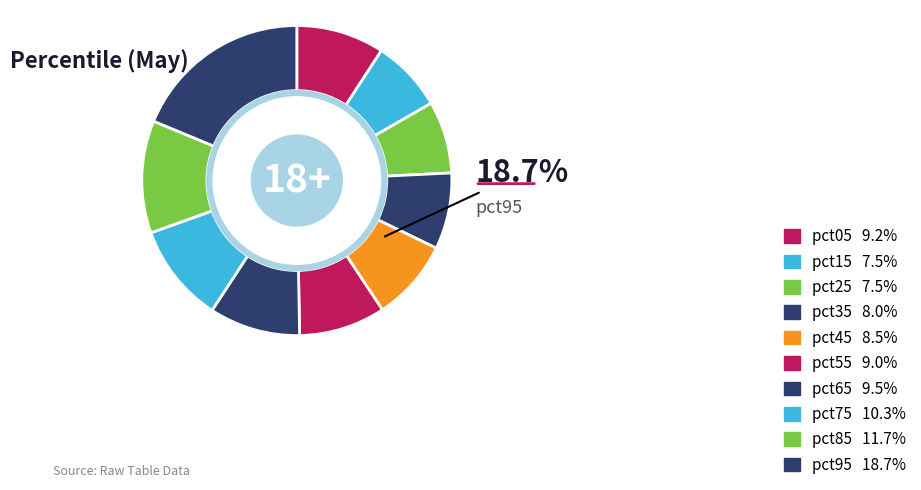

Does pct35 represent more than half of the total?

No